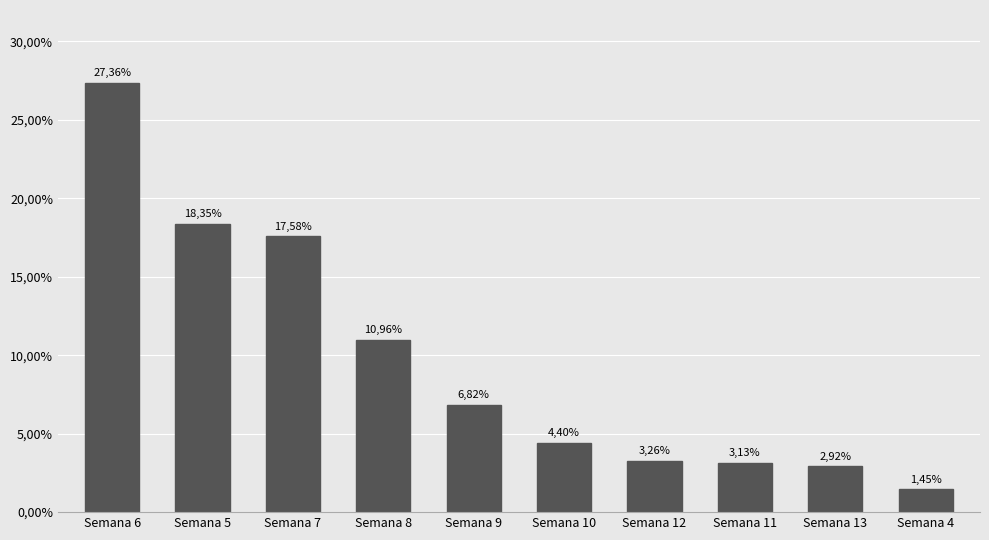

Does the chart contain stacked bars?

No